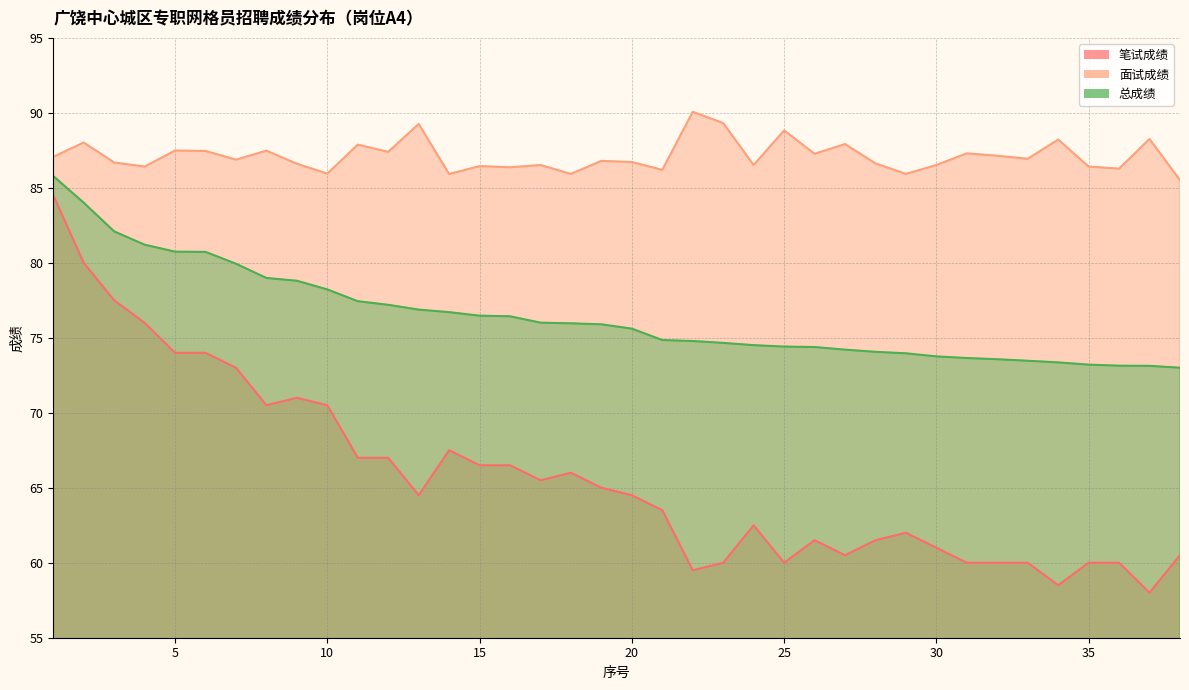

The value of 面试成绩 at 30 is 86.5. True or false?

True